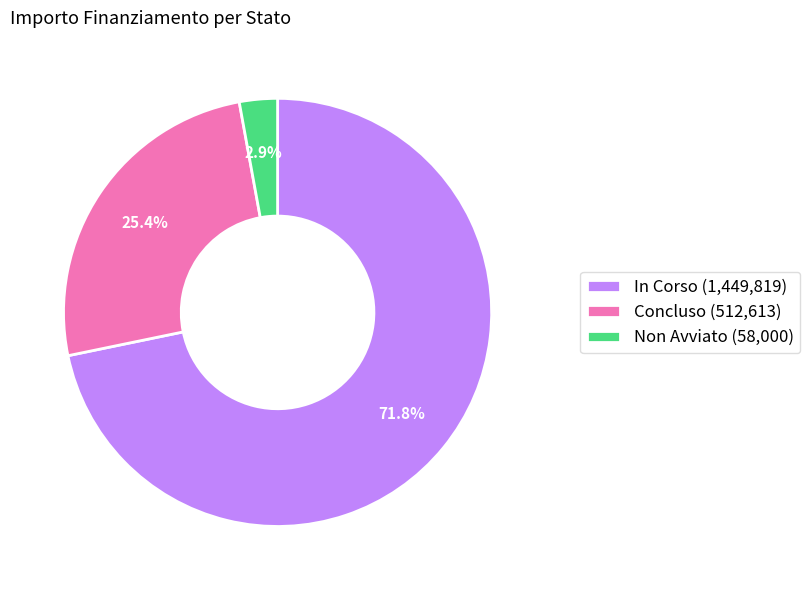

Count the number of slices in the pie.

3